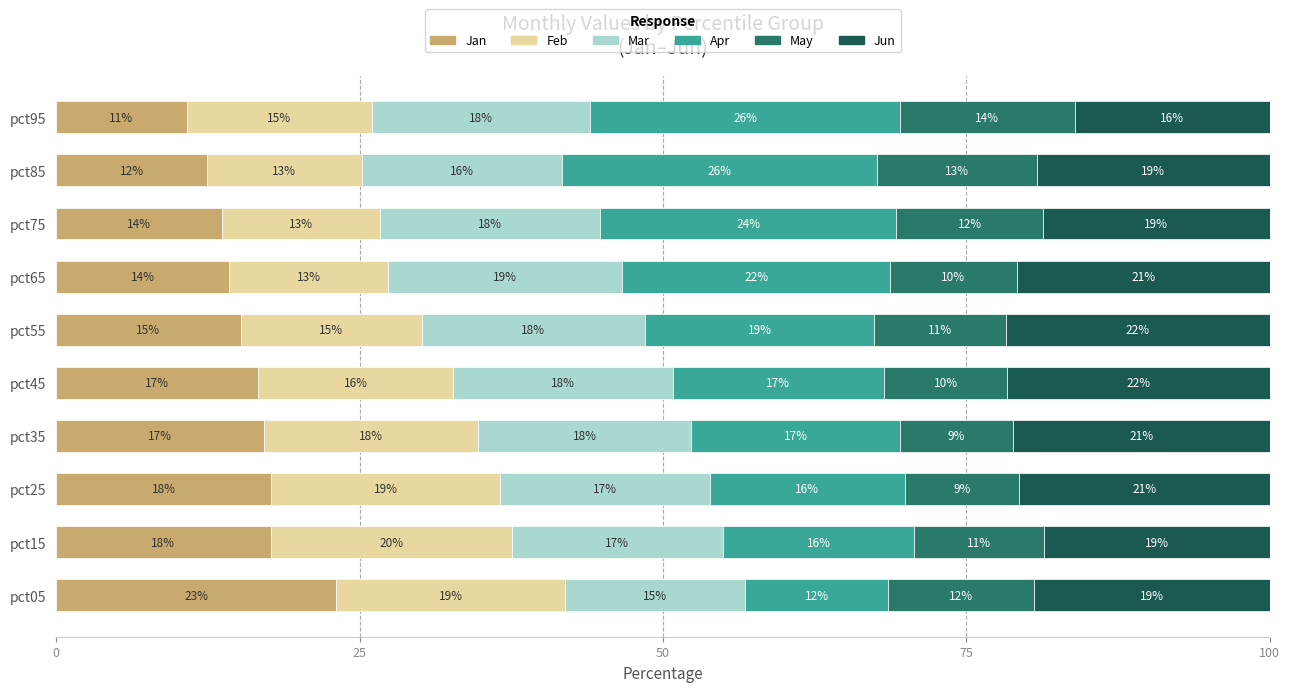

What are all the series names shown in the legend?

Jan, Feb, Mar, Apr, May, Jun